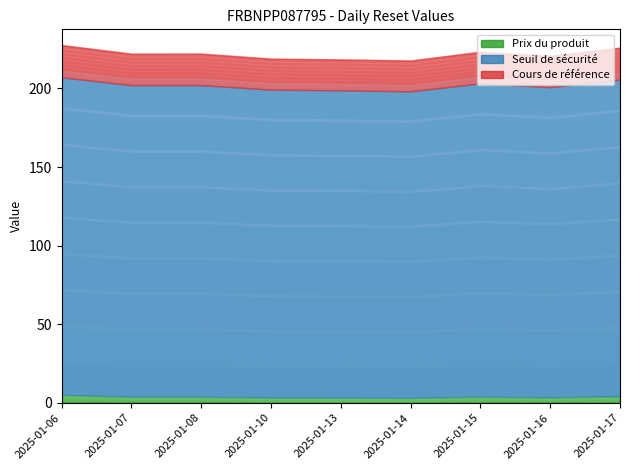

True or false: Seuil de securite has more than 0 interior local peaks.

True